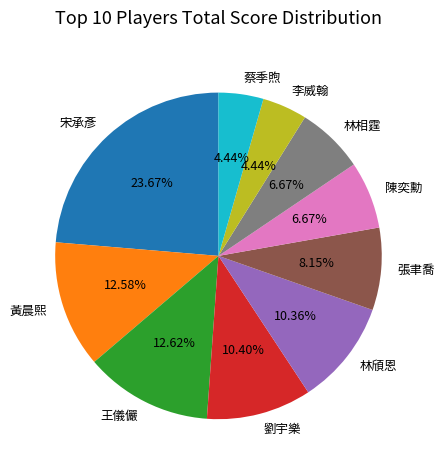

Count the number of slices in the pie.

10